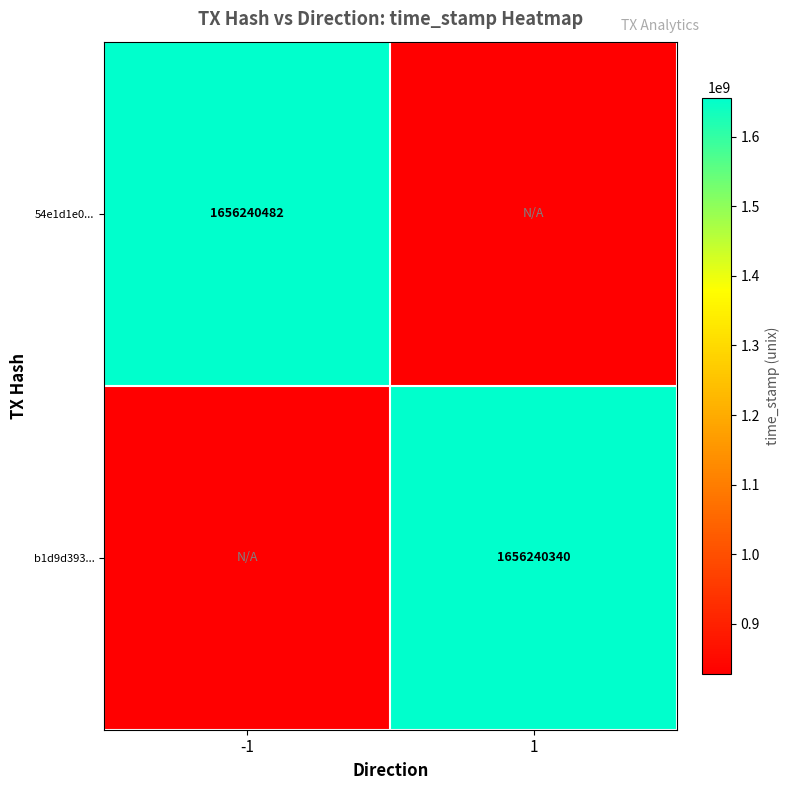

True or false: 54e1d1e0... has a value of 2369032976 at -1.

False